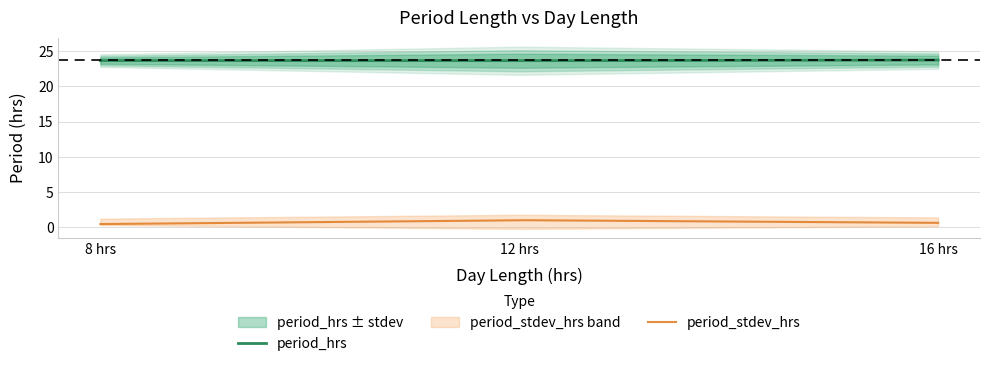

List the labels in order of period_stdev_hrs value, smallest first.

8, 16, 12